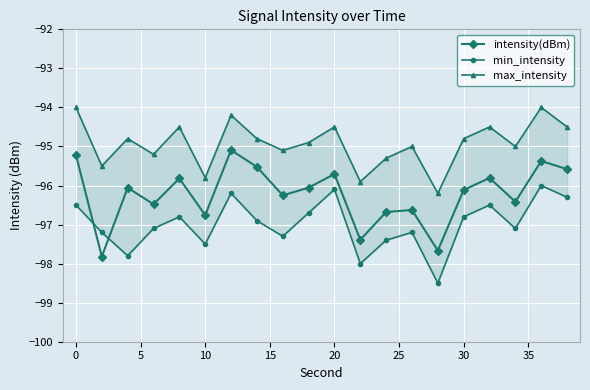

What is the maximum value for intensity(dBm)?

-95.1